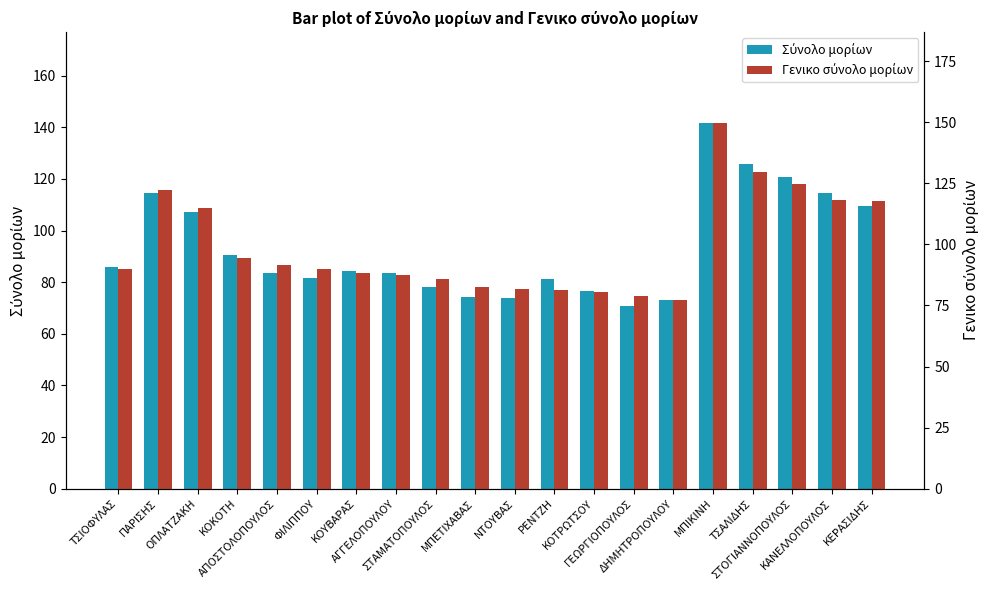

What is the total value across all series at ΤΣΑΛΙΔΗΣ?

255.5